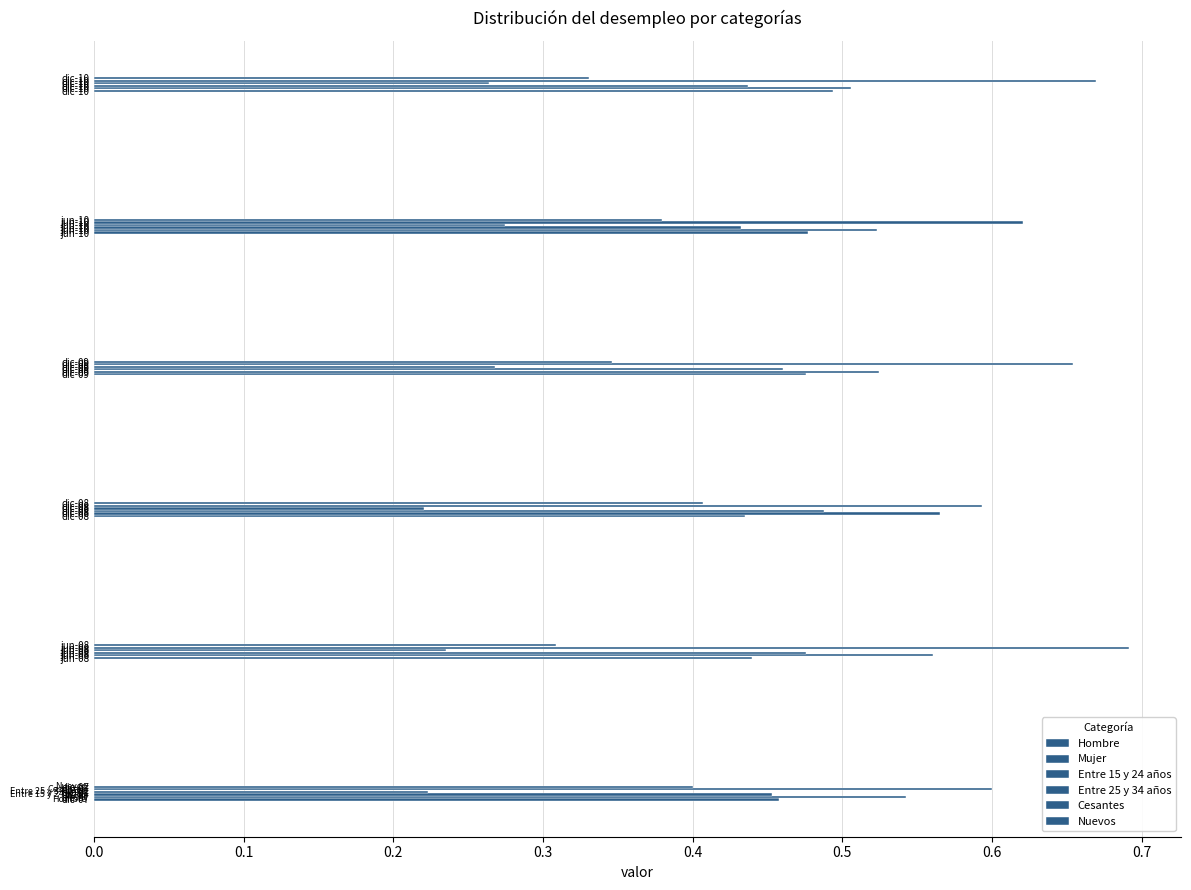

What is the value of the Cesantes bar at the 5th from the left?

0.6